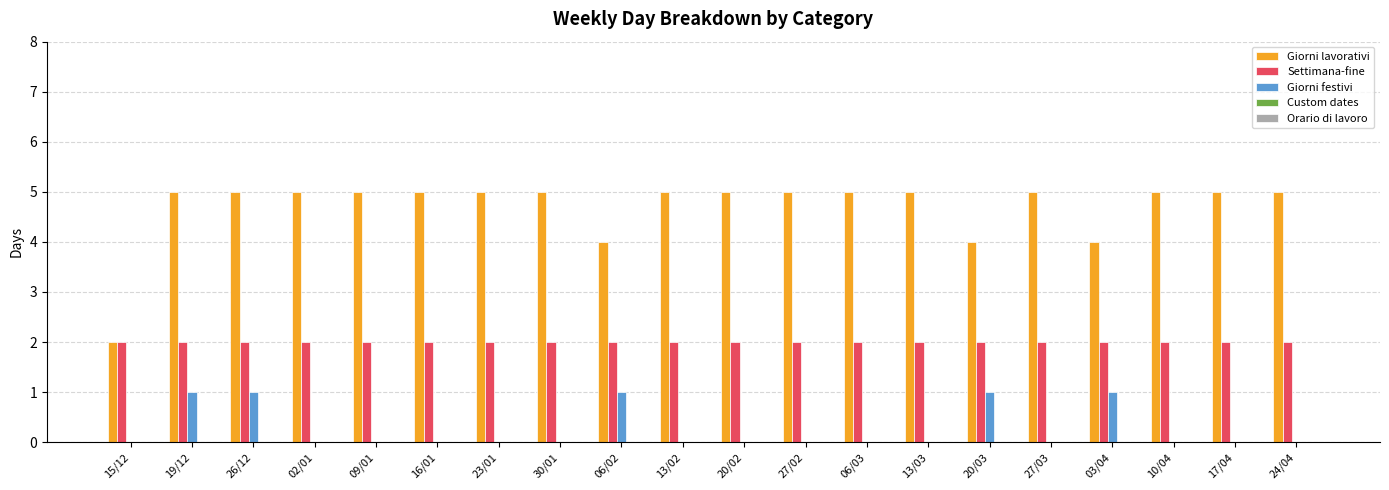

True or false: Giorni lavorativi has a value of 5 at 10/04.

True